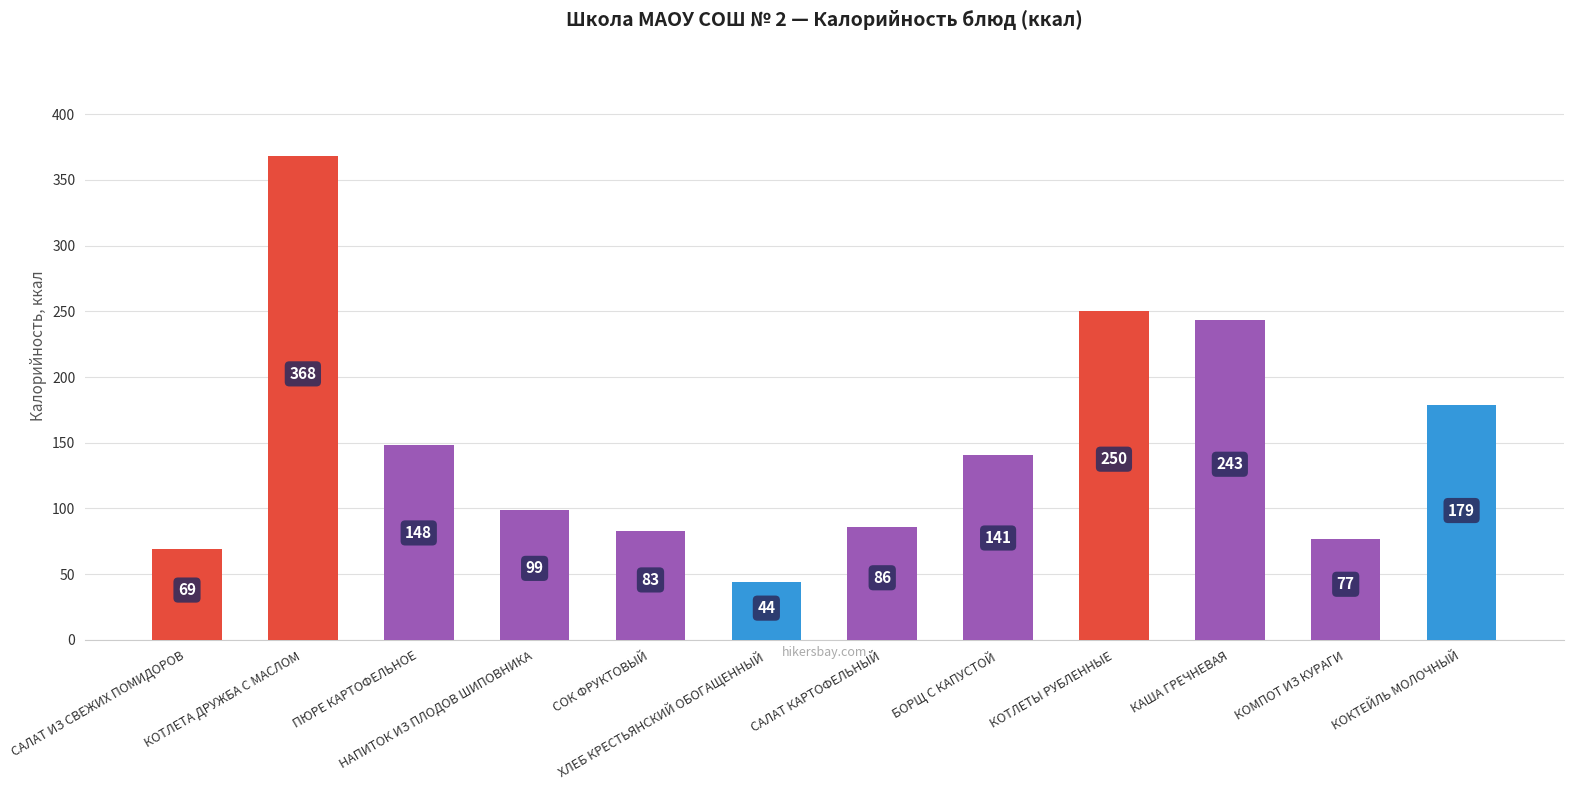

Is it true that the value at НАПИТОК ИЗ ПЛОДОВ ШИПОВНИКА is 99?

True